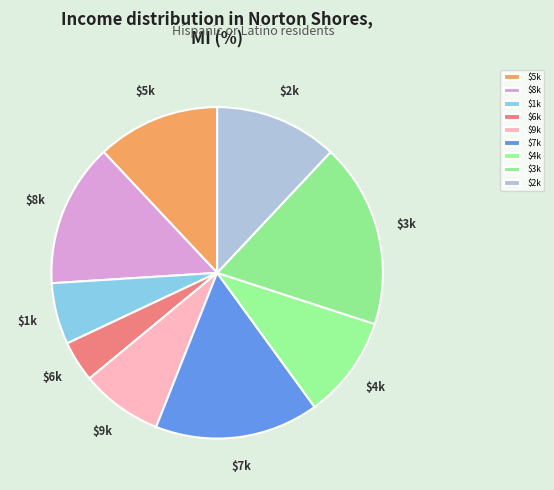

The $3k slice represents 3% of the pie. True or false?

False